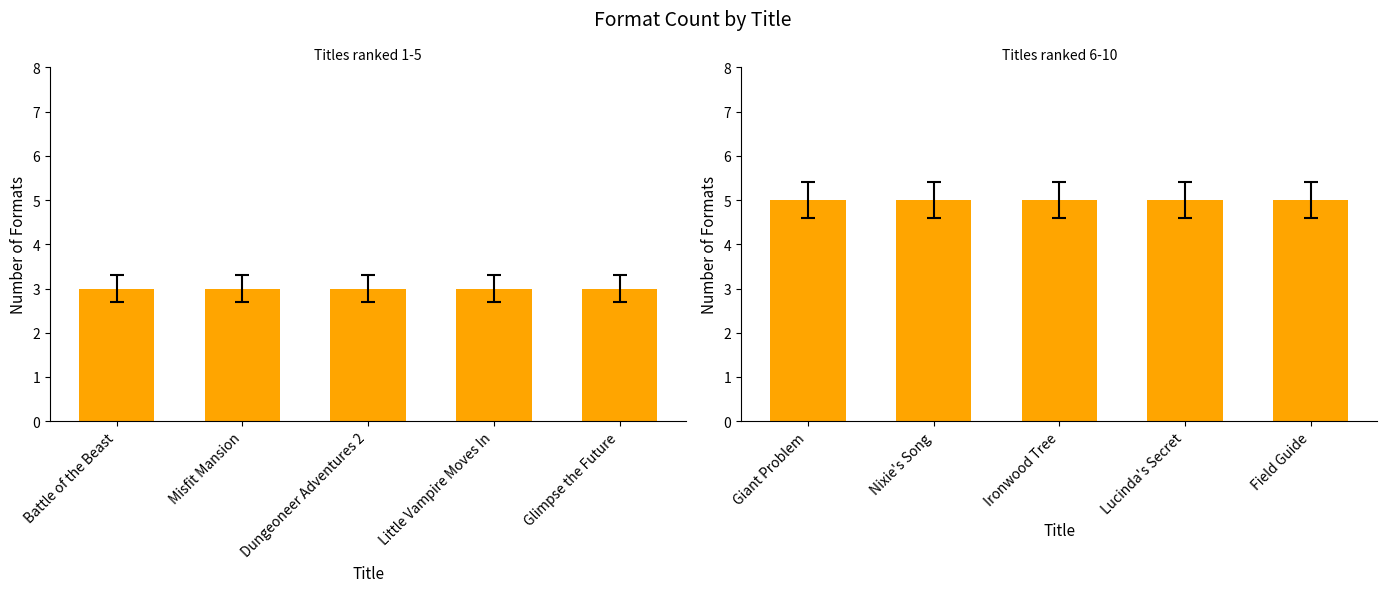

At which label is Titles ranked 1-5 closest to 3?

Battle of the Beast